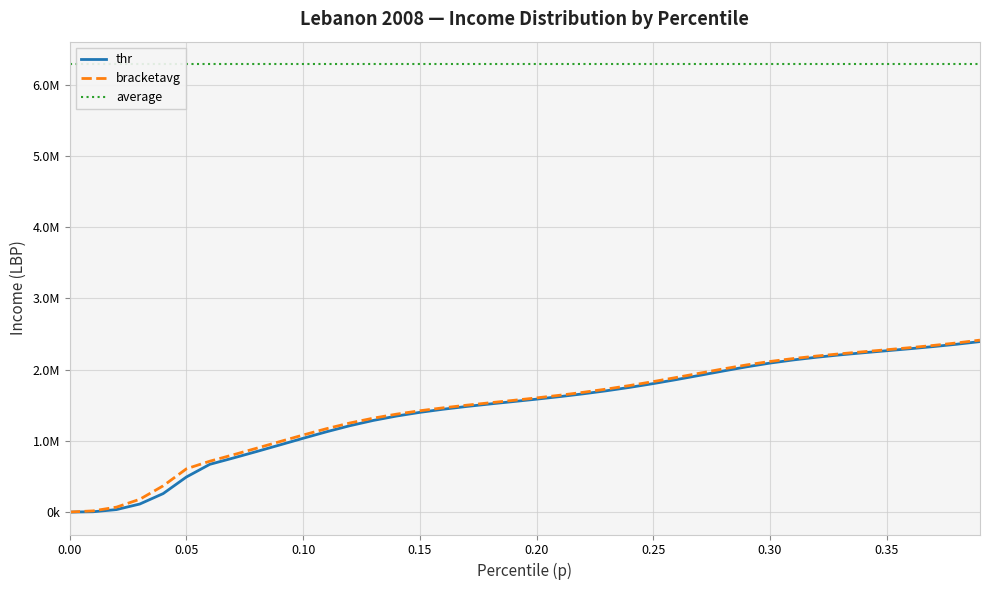

True or false: bracketavg and thr intersect in this chart.

False